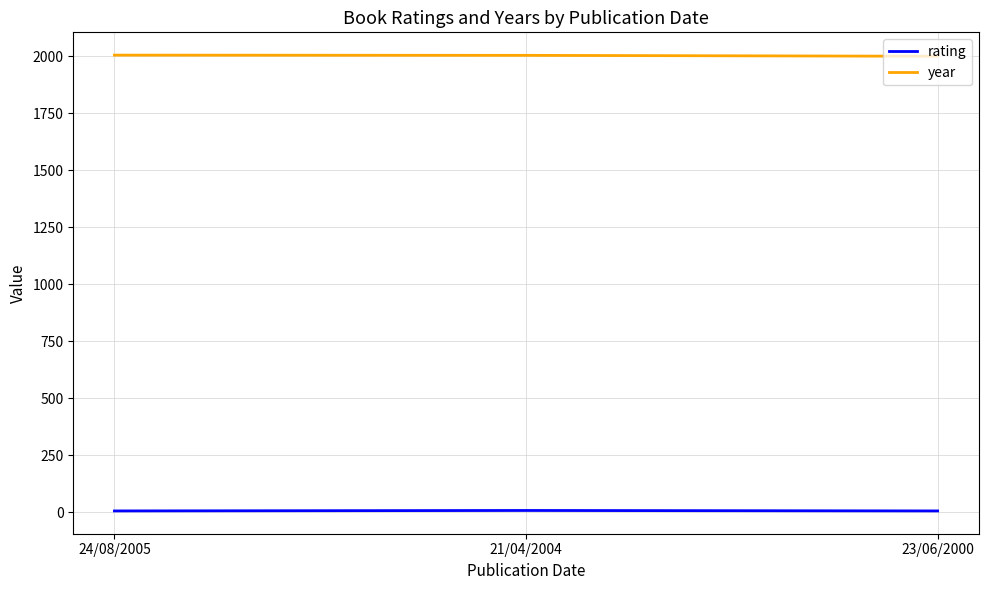

True or false: year has a value of 1055 at 24/08/2005.

False